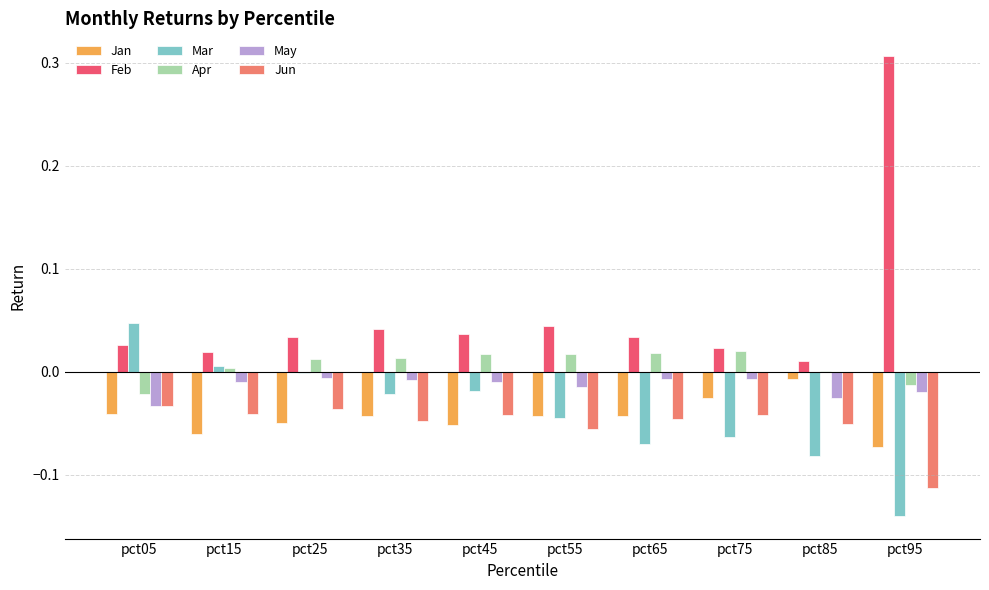

Is the value of May at pct65 greater than the value of Feb at pct95?

No